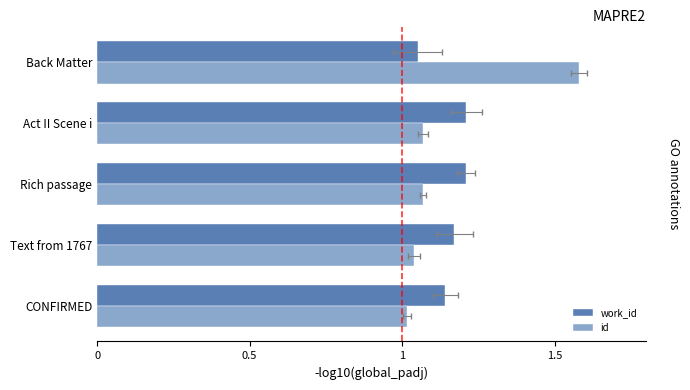

List the series in order of their overall mean, lowest first.

id, work_id